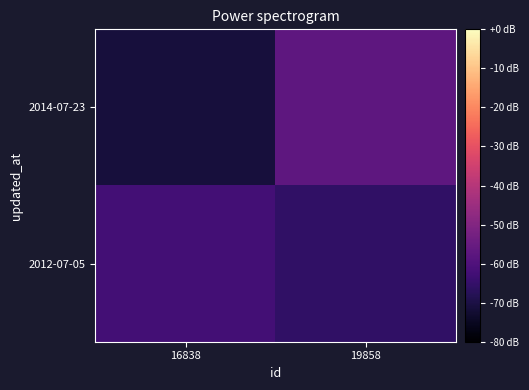

At which category does the chart reach its minimum across all series?

16838